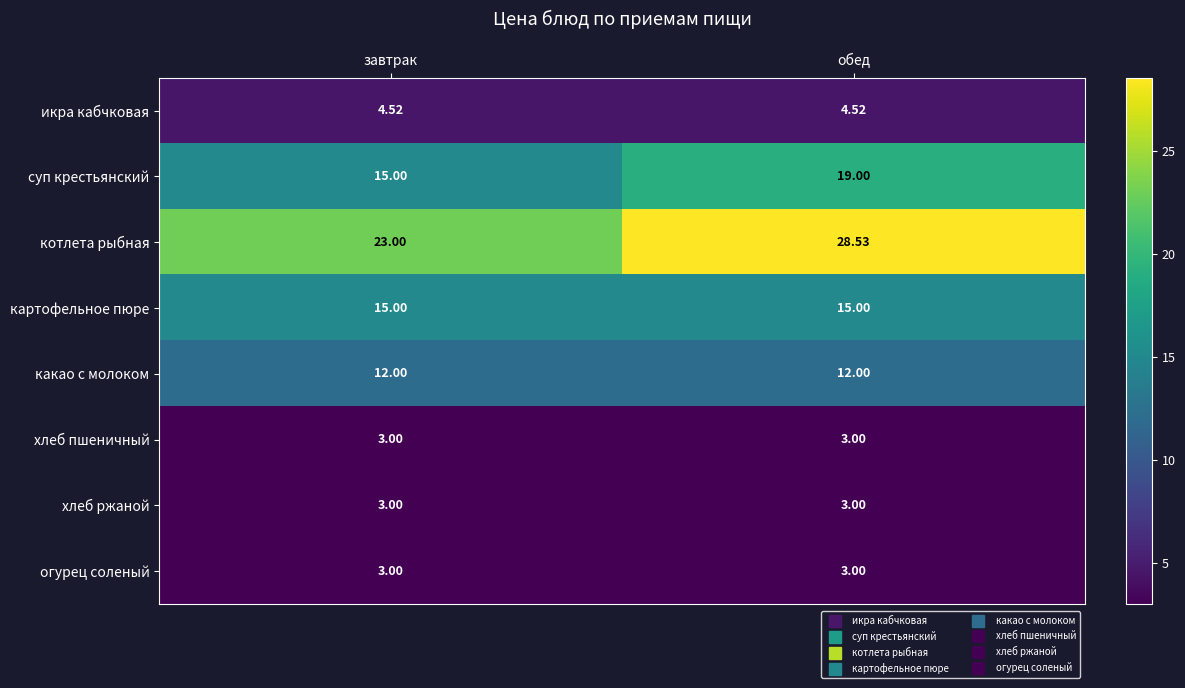

Which series has the largest range (max minus min)?

котлета рыбная